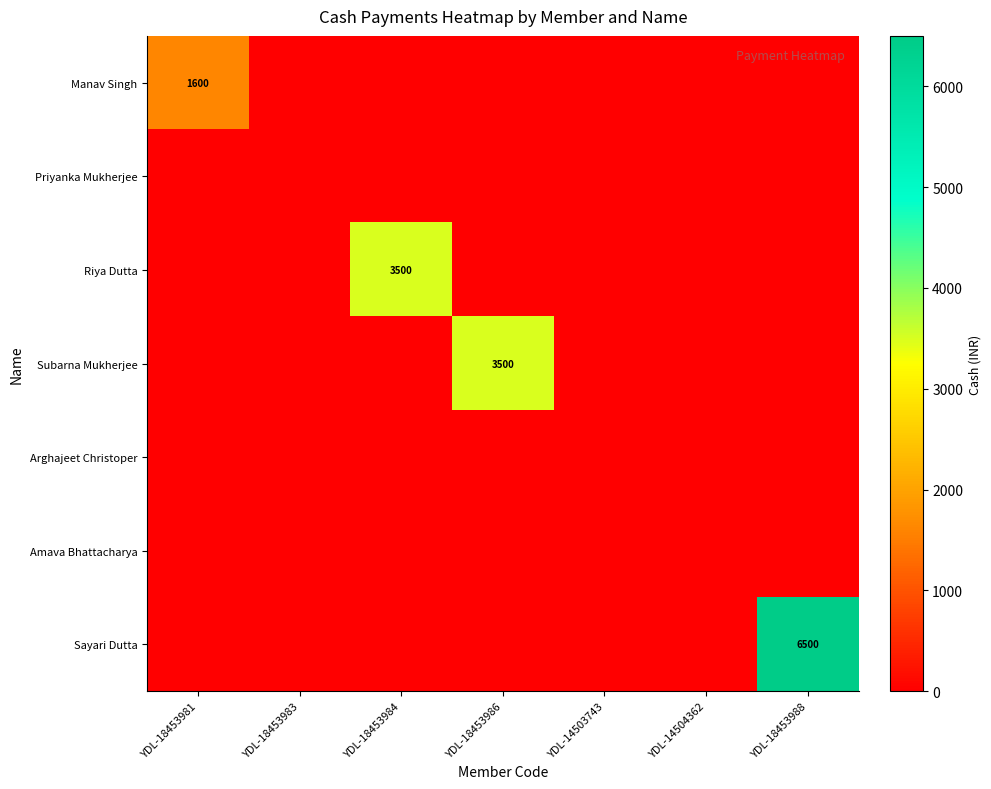

True or false: Subarna Mukherjee has a value of 5441 at YDL-18453986.

False